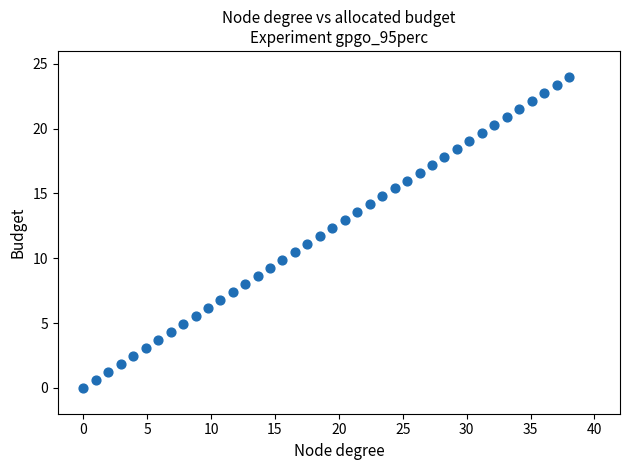

What is the range of Y values (max minus min)?

24.0